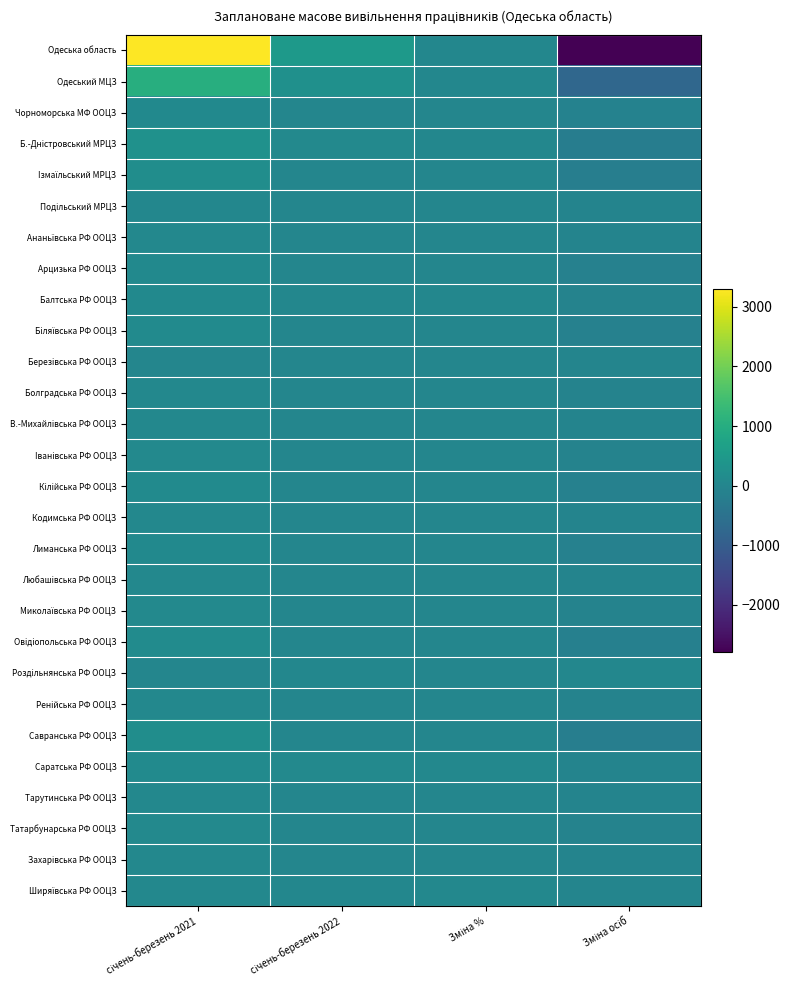

Rank the series by their maximum value, from lowest to highest.

Березiвська РФ ООЦЗ, Роздiльнянська РФ ООЦЗ, Подільський МРЦЗ, Ананьївська РФ ООЦЗ, Захарівська РФ ООЦЗ, В.-Михайлiвська РФ ООЦЗ, Кодимська РФ ООЦЗ, Любашiвська РФ ООЦЗ, Тарутинська РФ ООЦЗ, Ширяївська РФ ООЦЗ, Болградська РФ ООЦЗ, Ренiйська РФ ООЦЗ, Татарбунарська РФ ООЦЗ, Iванiвська РФ ООЦЗ, Миколаївська РФ ООЦЗ, Чорноморська МФ ООЦЗ, Балтська РФ ООЦЗ, Арцизька РФ ООЦЗ, Лиманська РФ ООЦЗ, Бiляївська РФ ООЦЗ, Кiлiйська РФ ООЦЗ, Саратська РФ ООЦЗ, Овiдiопoльська РФ ООЦЗ, Савранська РФ ООЦЗ, Iзмаїльський МРЦЗ, Б.-Днiстровський МРЦЗ, Одеський МЦЗ, Одеська область